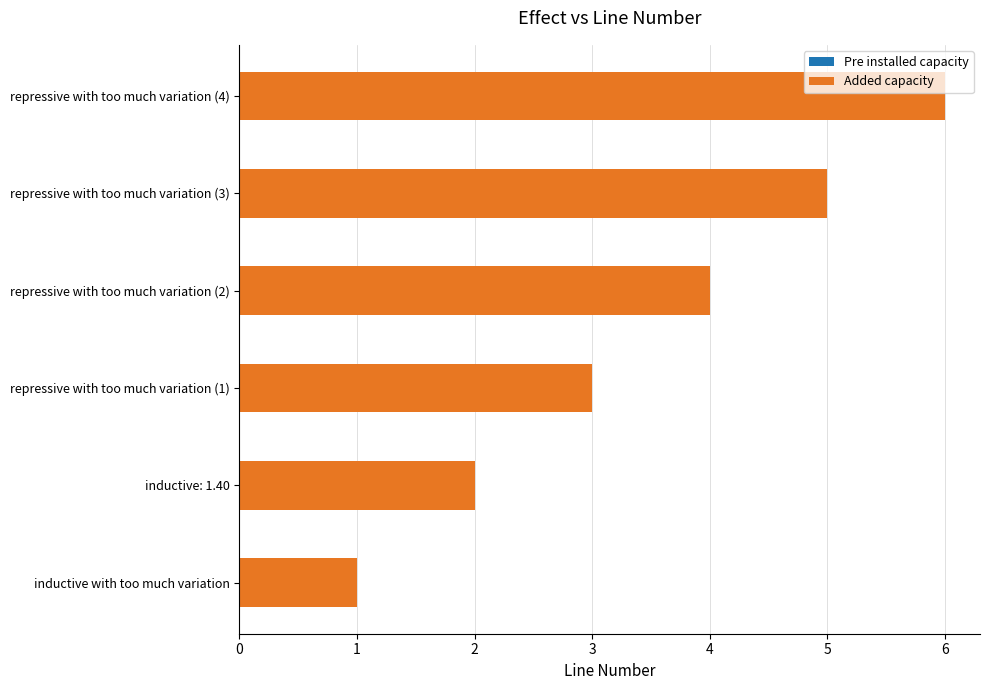

What is the sum of all values?

21